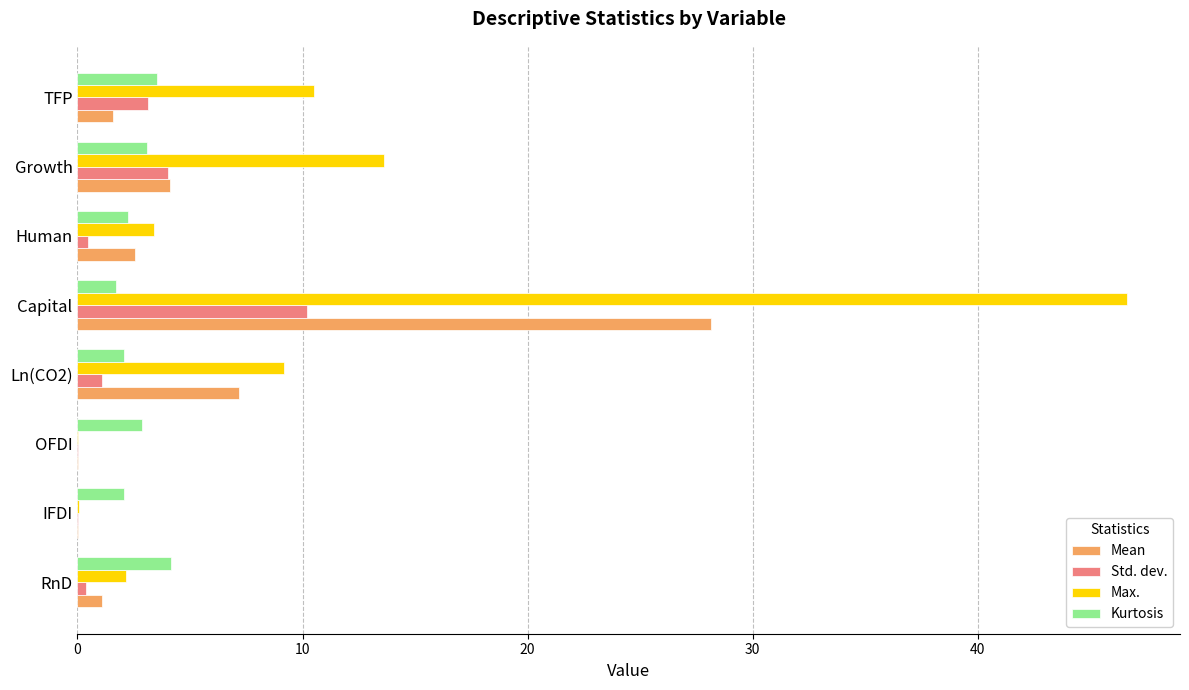

True or false: Kurtosis has a value of 3.7 at Ln(CO2).

False